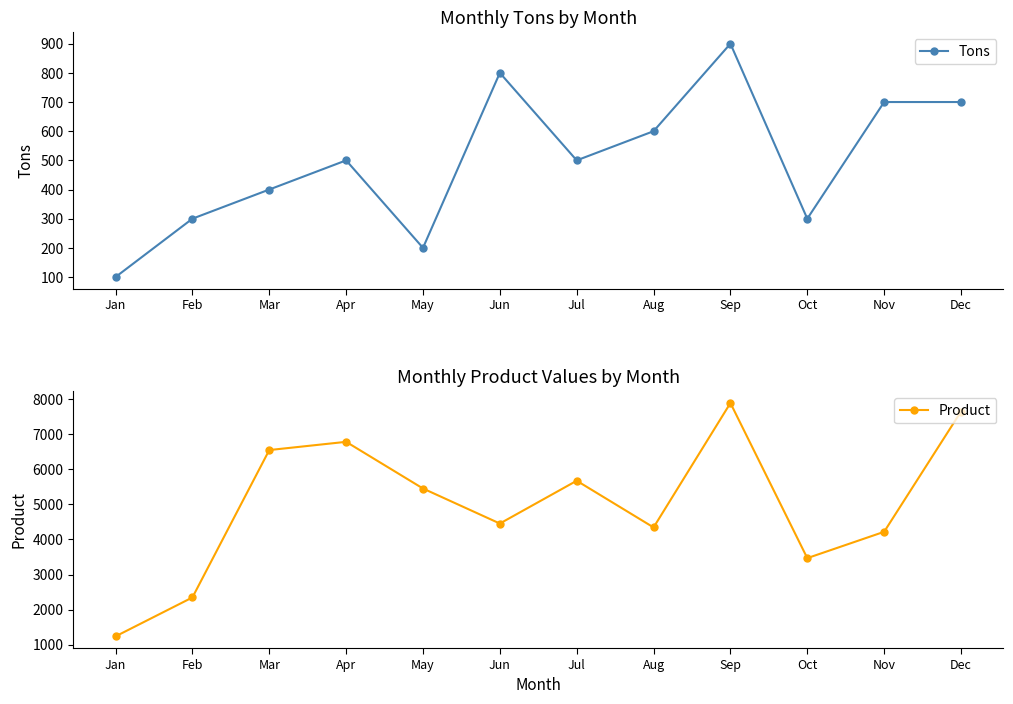

Reading left to right, list all the values displayed in this chart.

Tons: Jan=100	Feb=300	Mar=400	Apr=500	May=200	Jun=800	Jul=500	Aug=600	Sep=900	Oct=300	Nov=700	Dec=700
Product: Jan=1234	Feb=2345	Mar=6554	Apr=6789	May=5456	Jun=4456	Jul=5678	Aug=4345	Sep=7897	Oct=3468	Nov=4220	Dec=7655